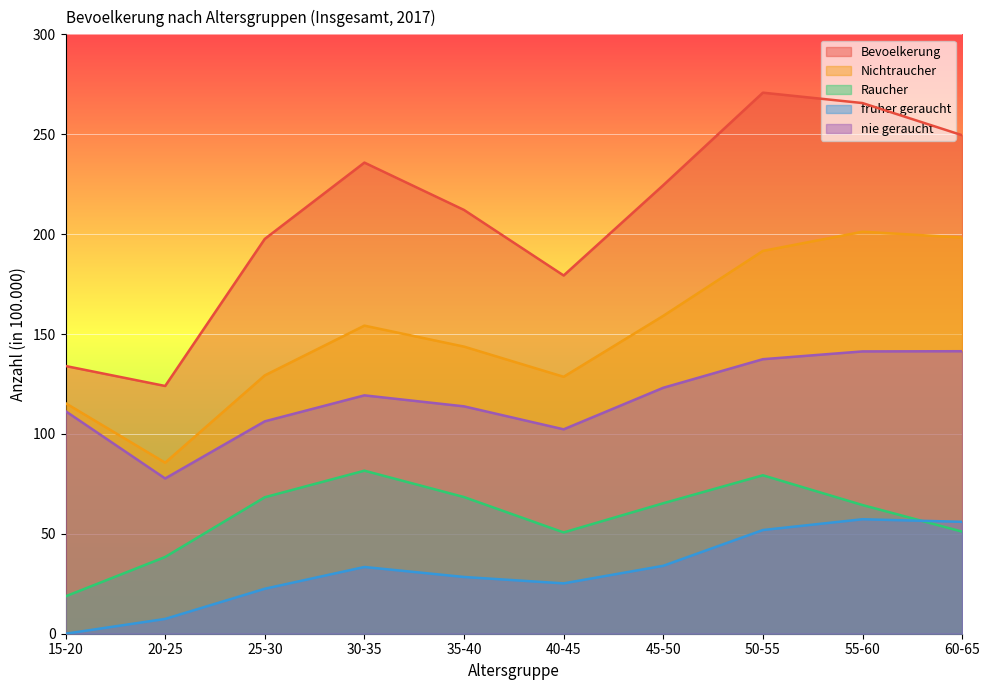

True or false: nie geraucht has a value of 191.8 at 45-50.

False